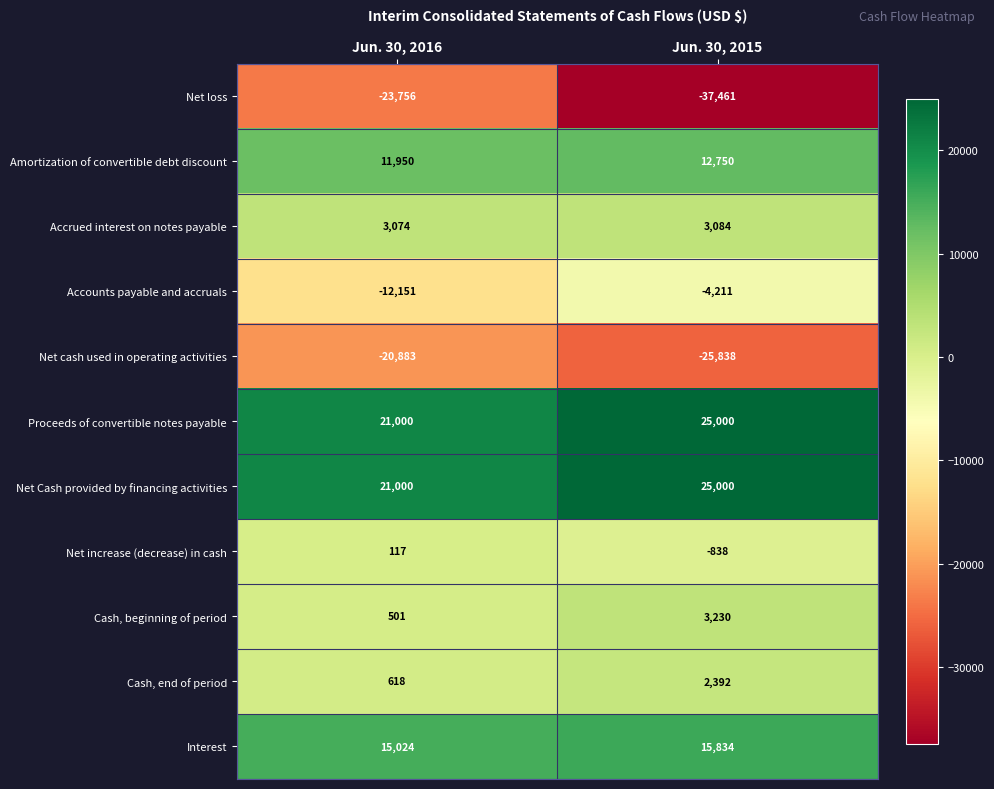

What is the difference between the Interest values at Jun. 30, 2016 and Jun. 30, 2015?

810